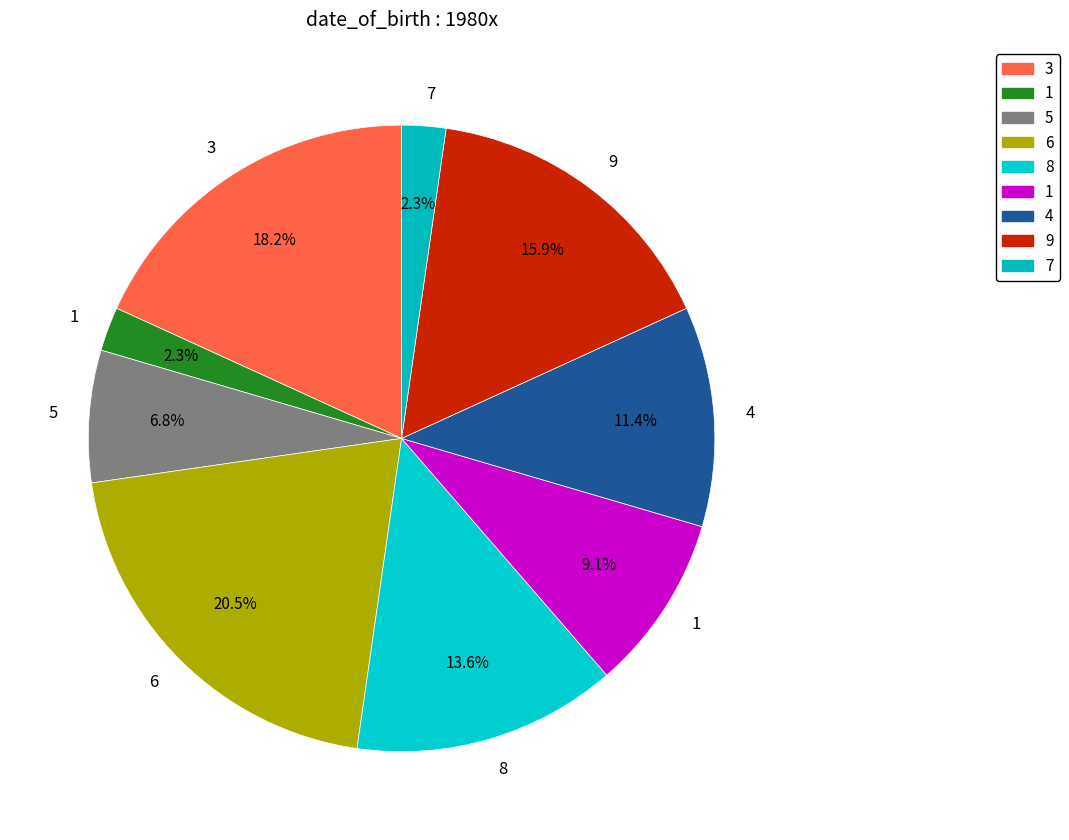

Is there any slice that represents more than half of the pie?

No